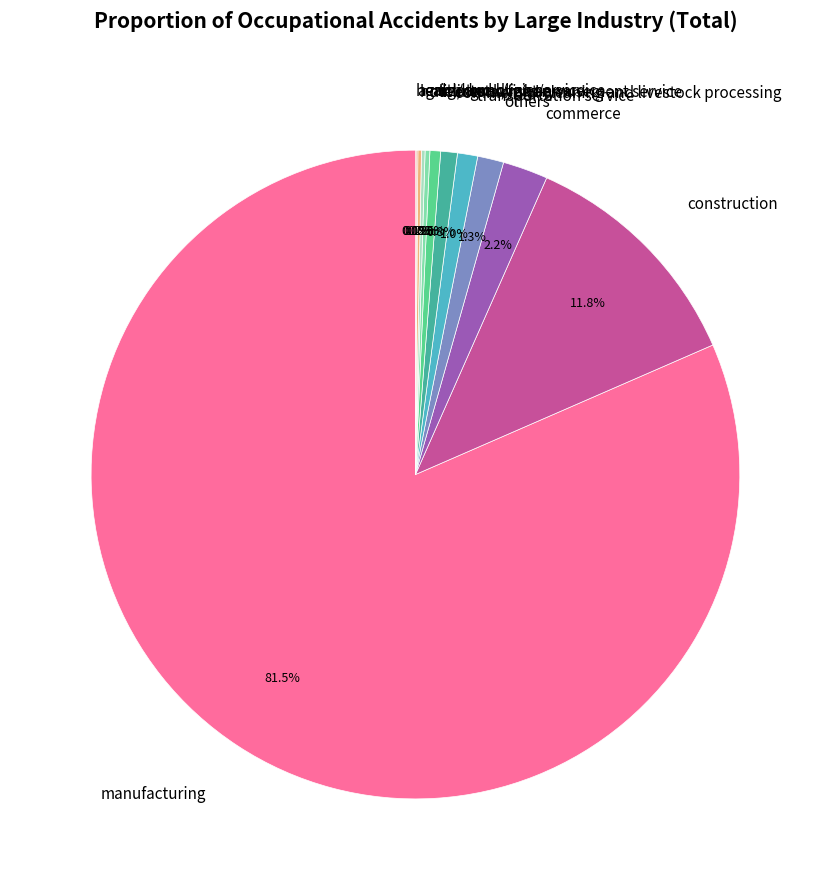

To the nearest percent, what is the difference between the commercial cleaning and livestock processing and manufacturing slice percentages?

81%